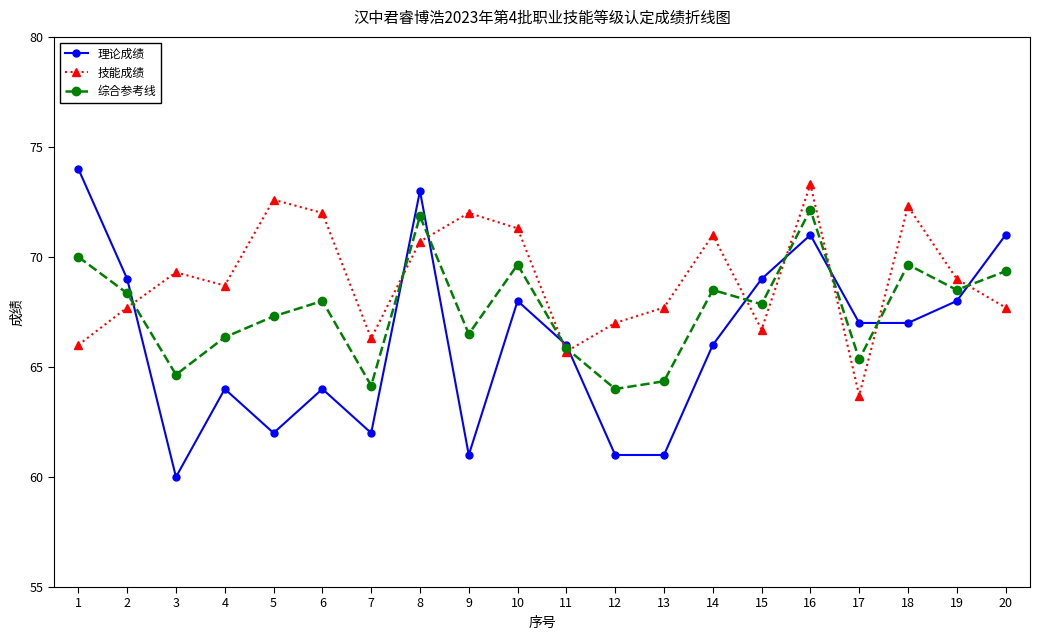

Where is the first local maximum for 技能成绩?

3